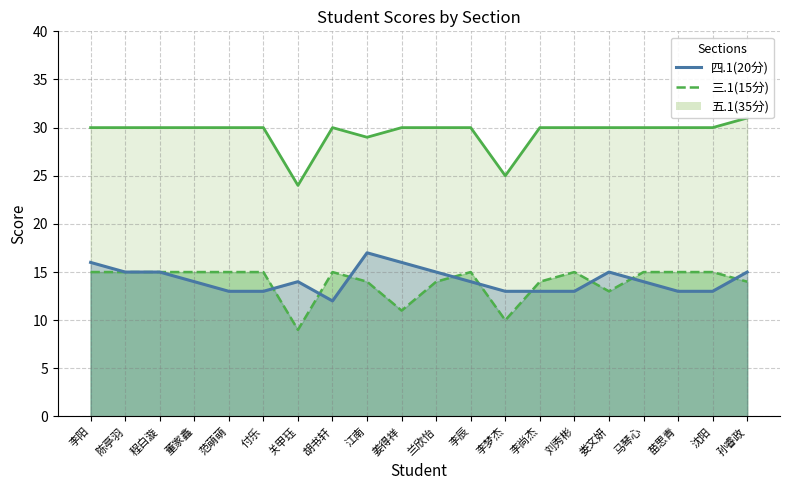

How many values in the 五.1(35分) series are below 30?

3